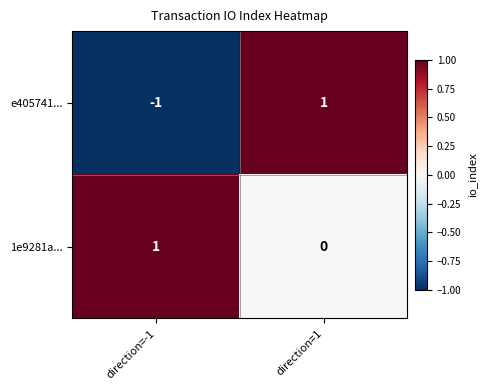

Which category has the lowest value in the 1e9281a... series?

direction=1